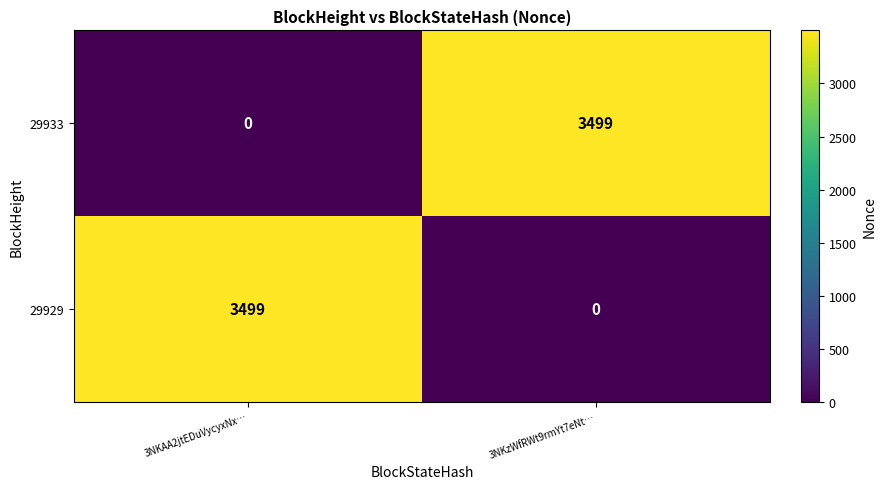

What is the difference between the highest and lowest values at 3NKAA2jtEDuVycyxNx…?

3499